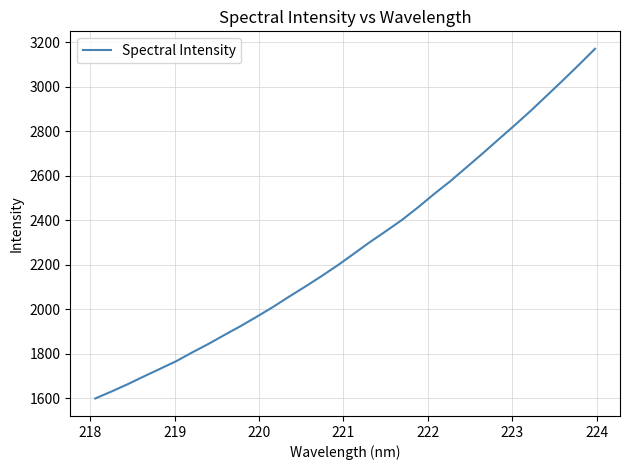

Reading left to right, extract all data points from this chart.

1598.3	1629.4	1662.1	1697.0	1731.1	1765.4	1805.0	1842.9	1883.4	1923.2	1965.4	2008.8	2055.4	2100.4	2146.9	2195.5	2247.2	2299.8	2349.2	2399.9	2456.6	2516.7	2574.0	2636.0	2698.1	2762.0	2825.5	2890.7	2959.1	3027.8	3098.0	3169.8